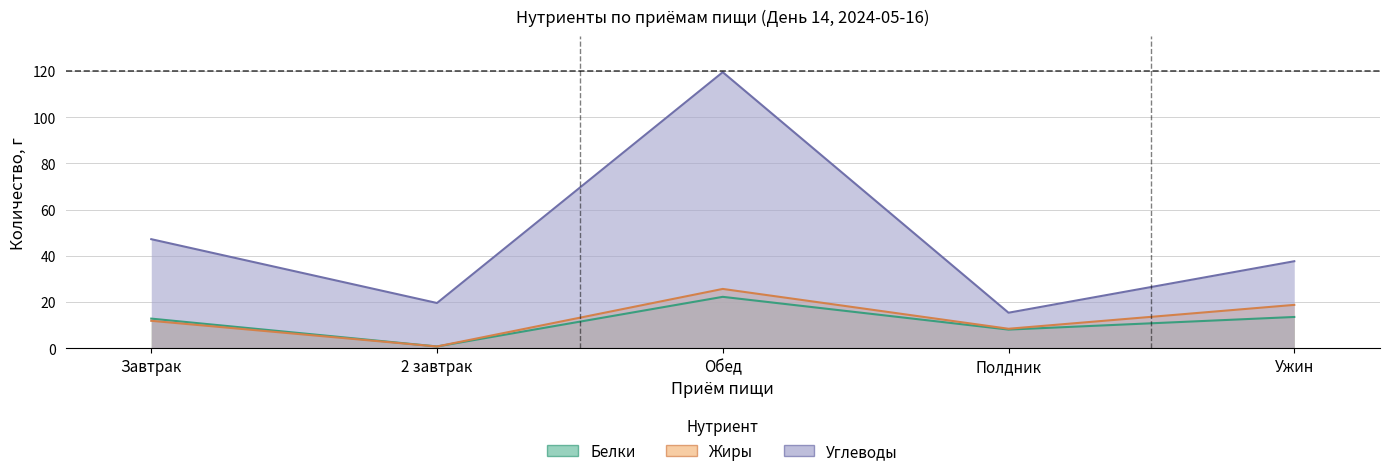

True or false: Углеводы and Жиры intersect in this chart.

False